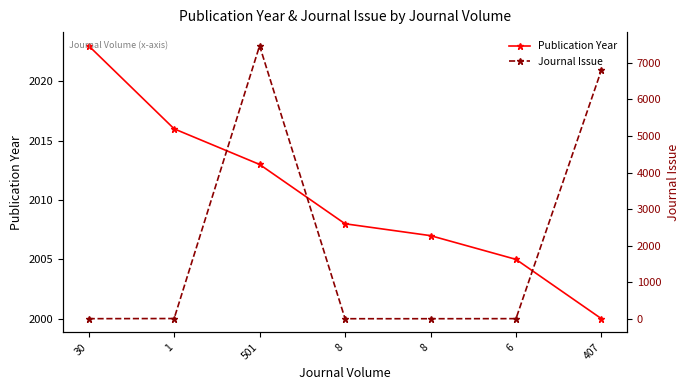

What are all the series names shown in the legend?

Publication Year, Journal Issue